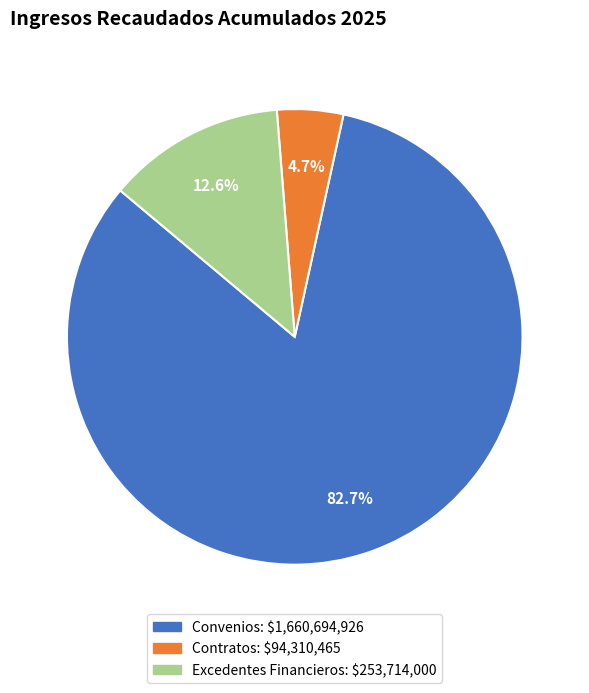

Does any single category account for the majority?

Yes